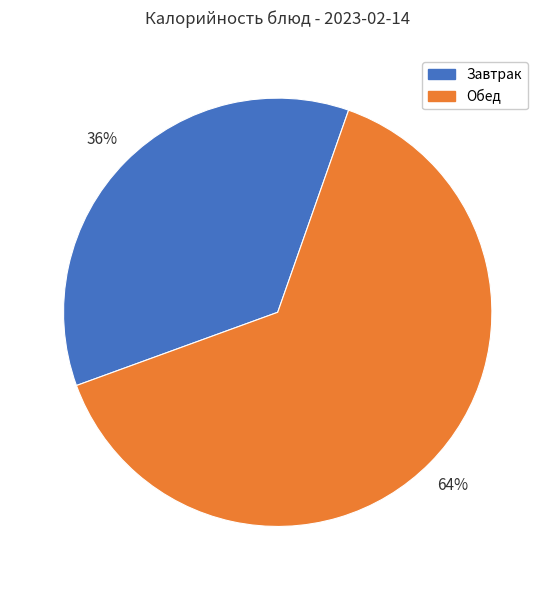

Which has a higher value, Завтрак or Обед?

Обед